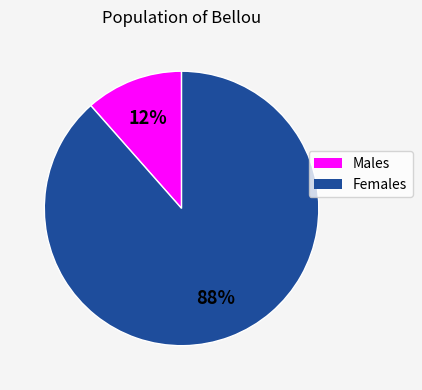

Between Females and Males, which is larger?

Females